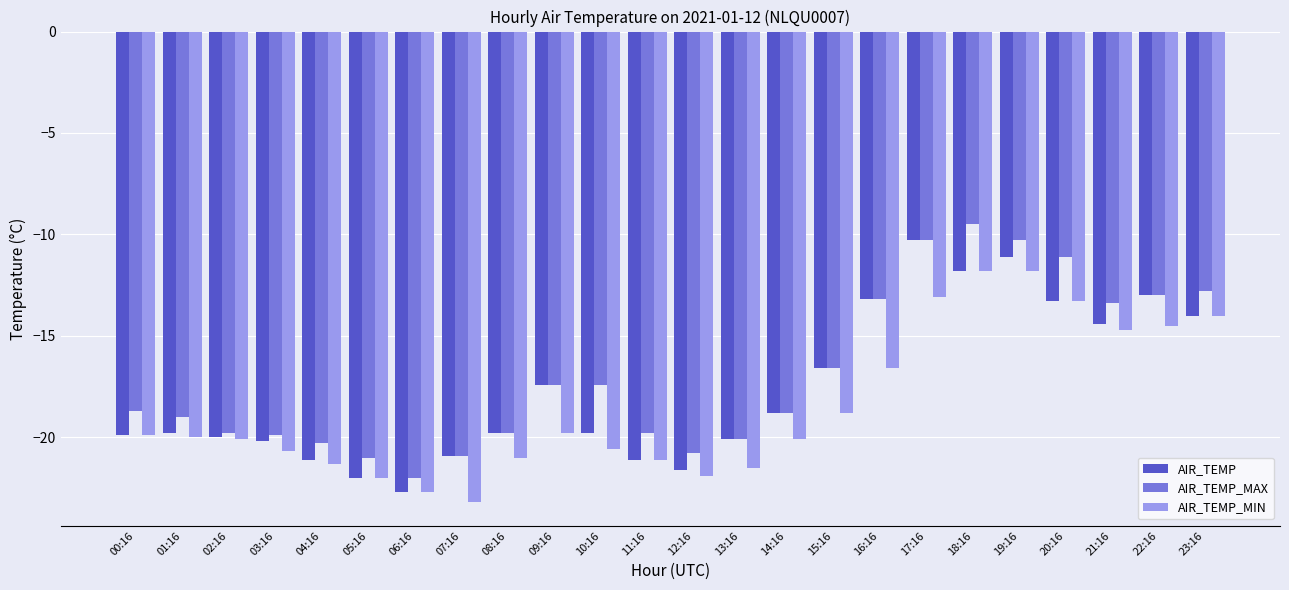

Which series changed the most between 04:16 and 18:16?

AIR_TEMP_MAX